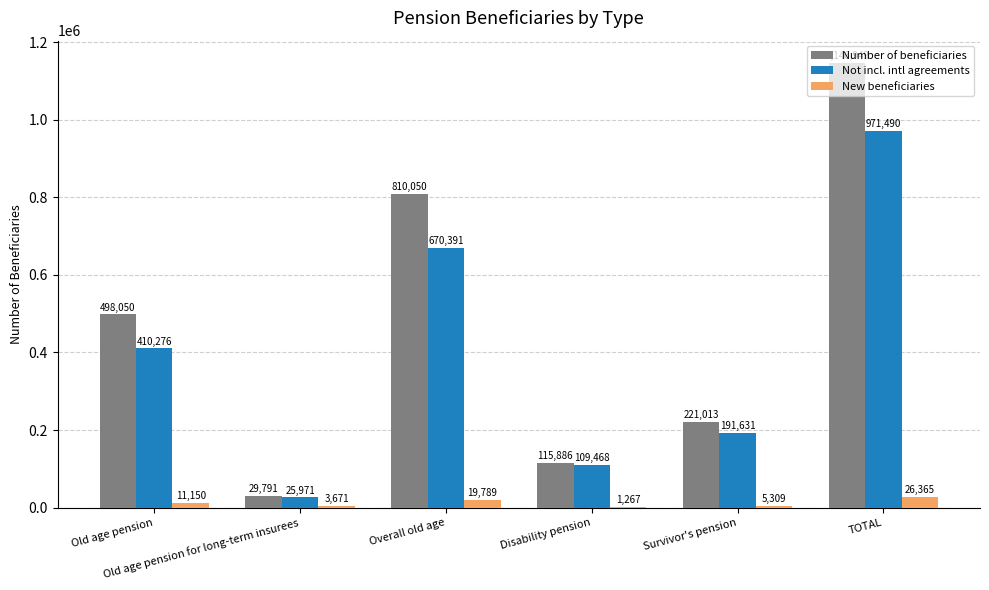

Which series has the largest total across all categories?

Number of beneficiaries